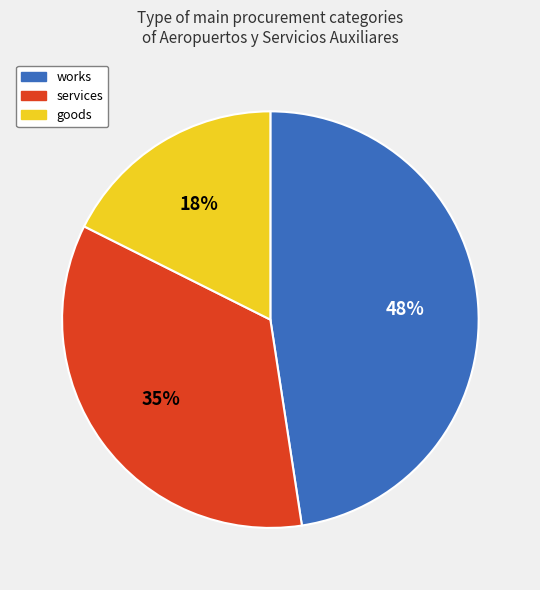

To the nearest percent, what percentage of the pie is goods?

18%